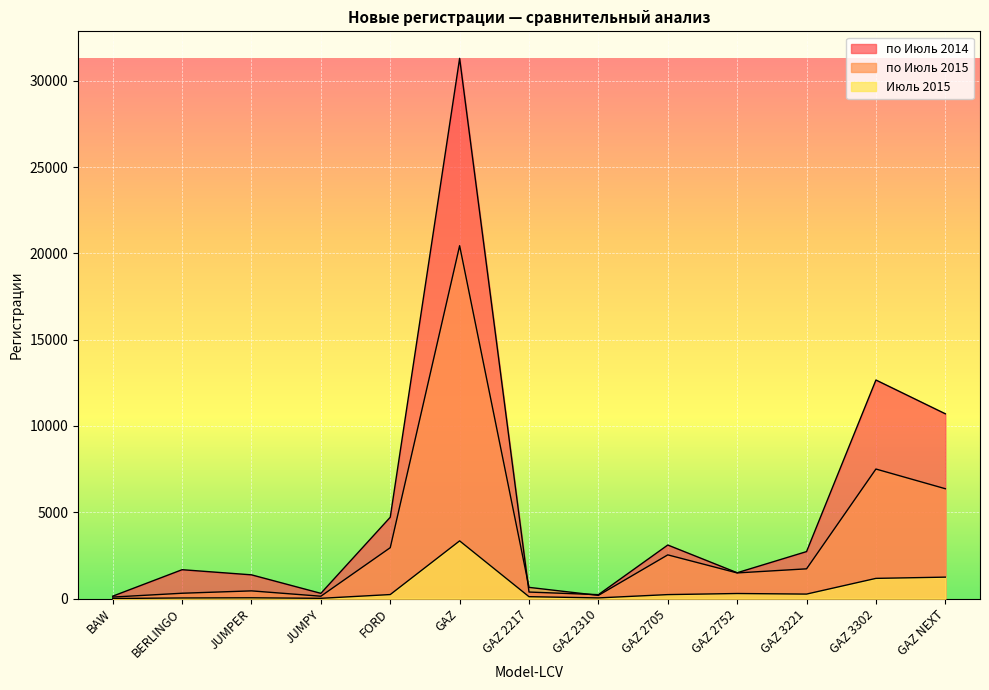

Rank the categories by по Июль 2015 value from lowest to highest.

BAW, JUMPY, GAZ 2310, BERLINGO, JUMPER, GAZ 2217, GAZ 2752, GAZ 3221, GAZ 2705, FORD, GAZ NEXT, GAZ 3302, GAZ